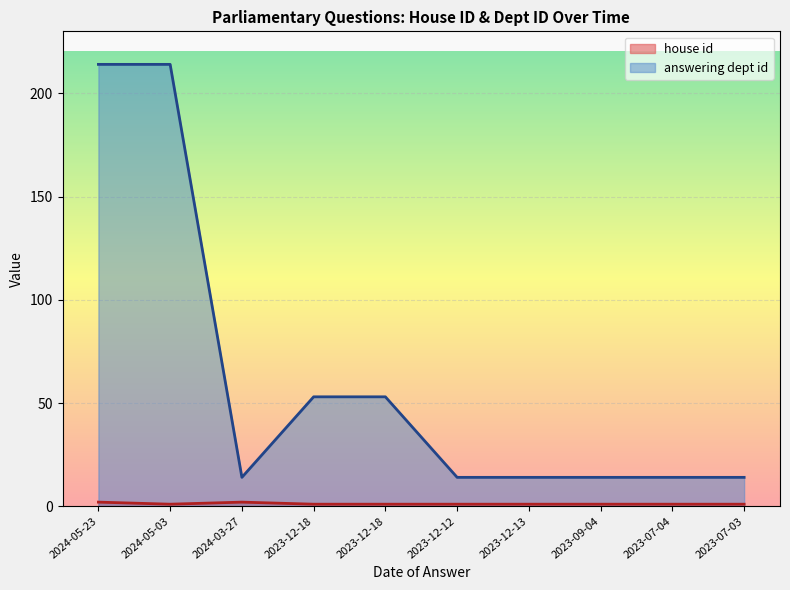

Reading left to right, transcribe all the data shown in this chart.

house id: 2	1	2	1	1	1	1	1	1	1
answering dept id: 214	214	14	53	53	14	14	14	14	14